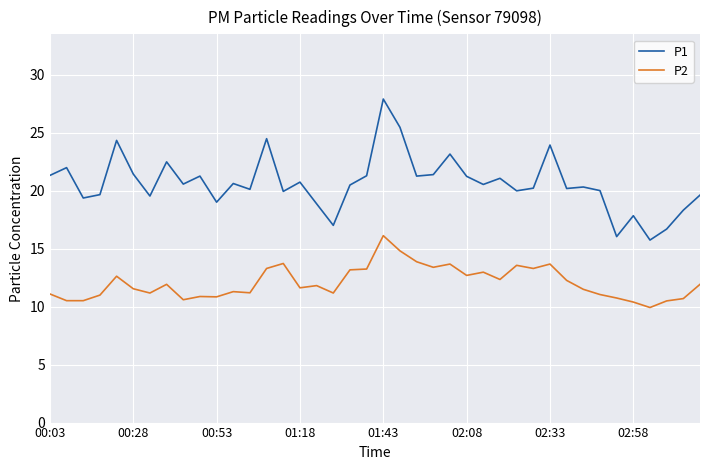

Which series has the widest spread of values?

P1